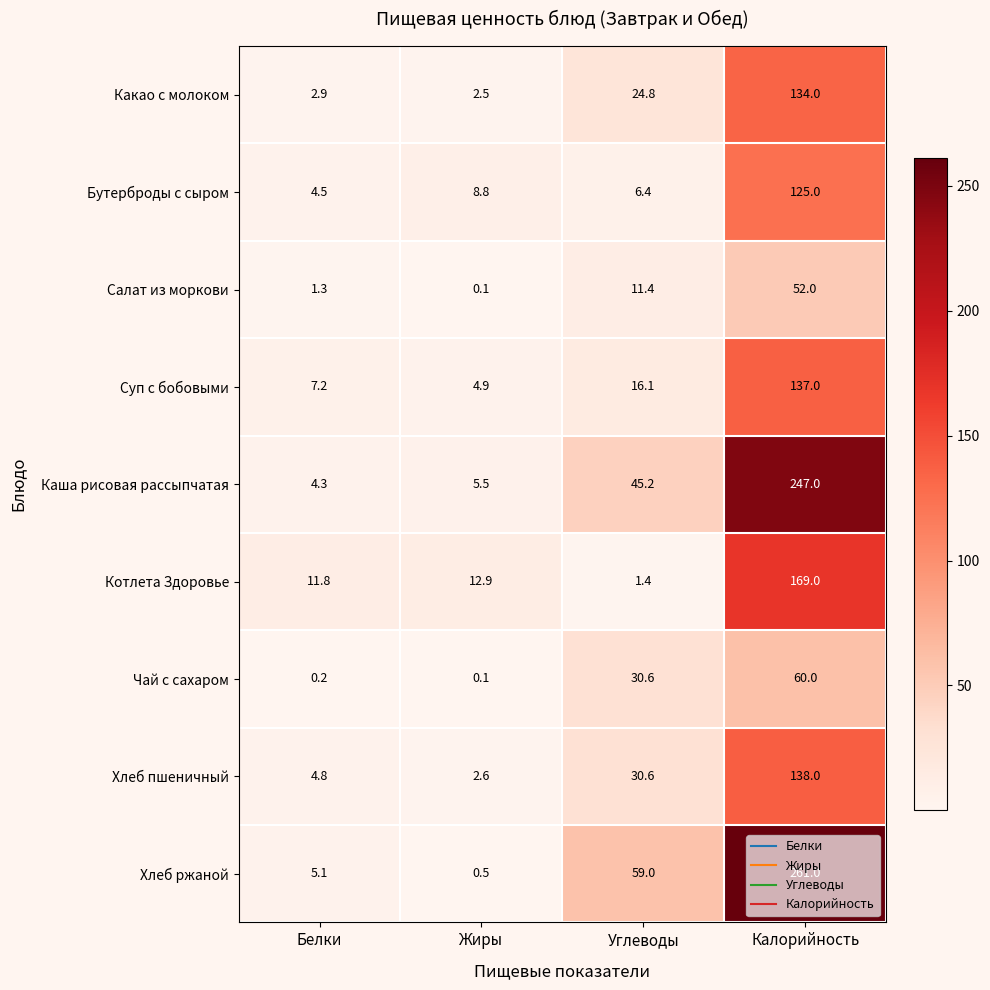

Which series changed the most between Жиры and Углеводы?

Хлеб ржаной